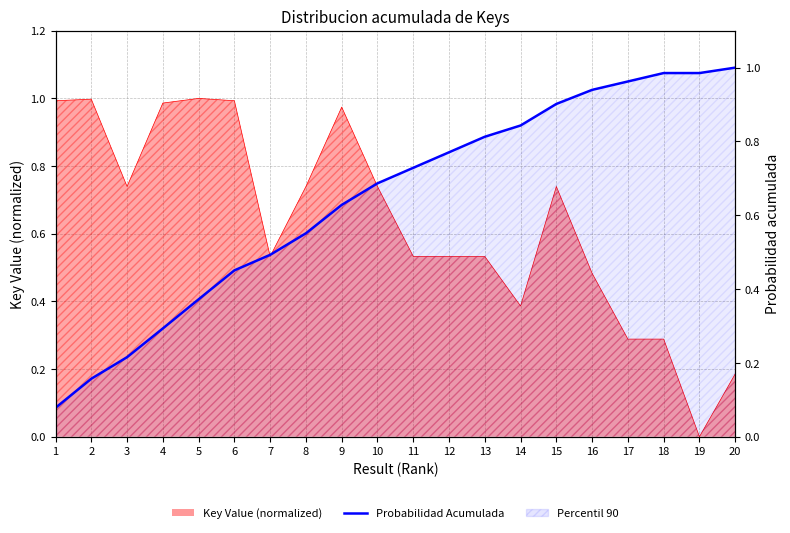

Reading right to left, list all the values displayed in this chart.

20=1.0	19=1.0	18=1.0	17=1.0	16=0.9	15=0.9	14=0.8	13=0.8	12=0.8	11=0.7	10=0.7	9=0.6	8=0.6	7=0.5	6=0.5	5=0.4	4=0.3	3=0.2	2=0.2	1=0.1